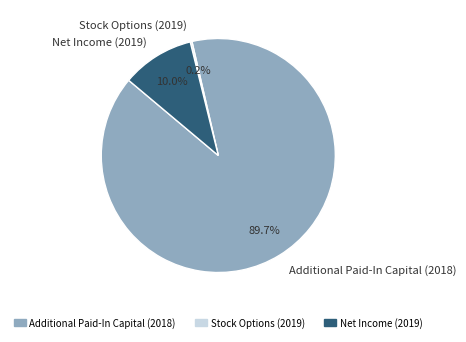

What percentage is the Additional Paid-In Capital (2018) slice, to the nearest percent?

90%